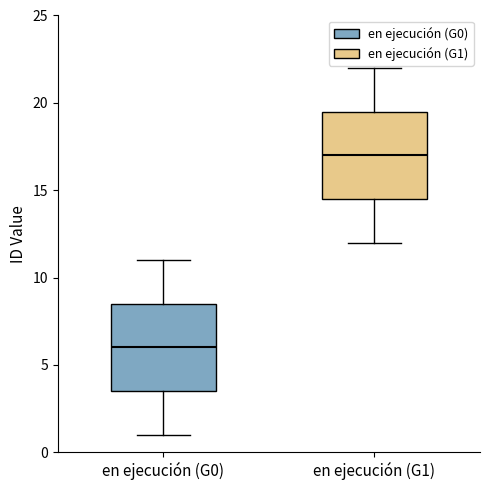

Reading left to right, transcribe this box plot: for each box, give where its median line is, the range the box spans, and where its two whiskers end, as read against the y-axis. The values are not printed on the chart, so give them approximately, as read against the axis.

en ejecución (G0): median 6.0, box 3.5 to 8.5, whiskers 1.0 to 11.0
en ejecución (G1): median 17.0, box 14.5 to 19.5, whiskers 12.0 to 22.0